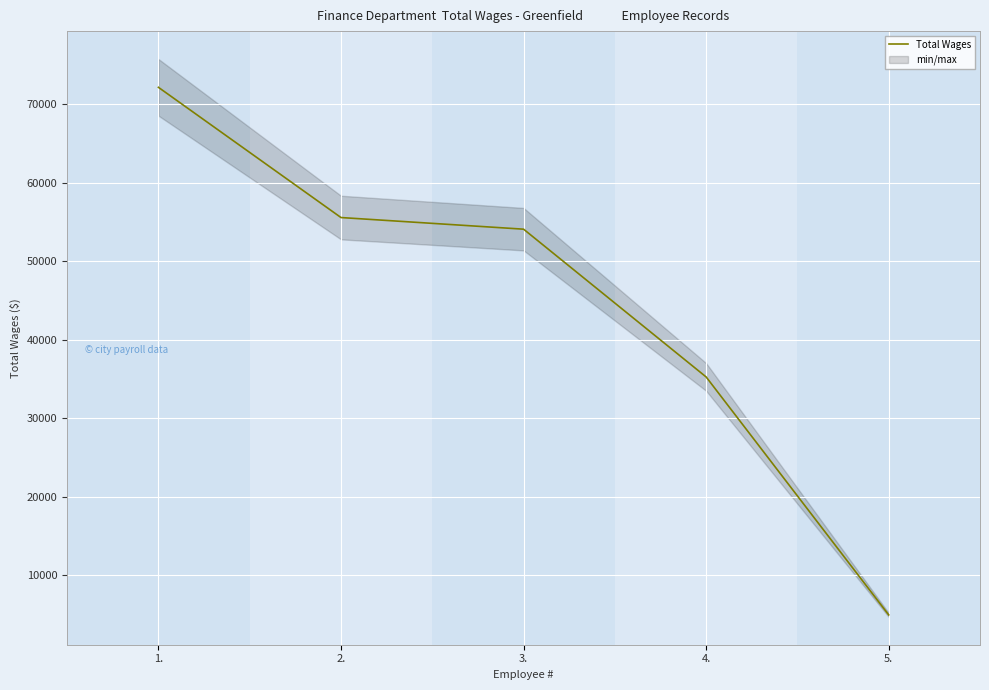

What is the smallest value displayed?

4970